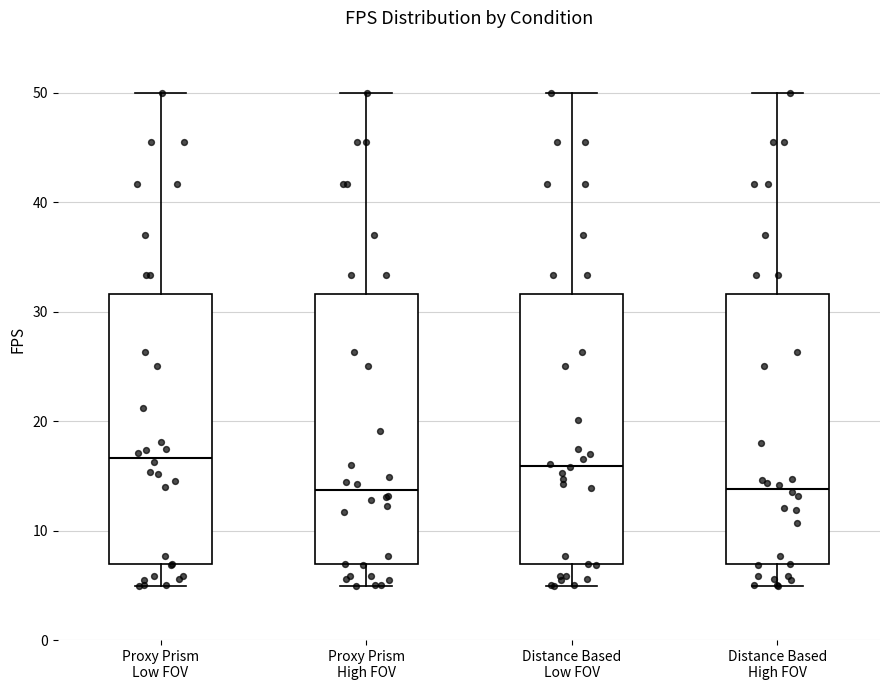

Reading left to right, read every box against the y-axis: the position of its median line, the range the box covers, and the ends of its whiskers. The values are not printed on the chart, so give them approximately, as read against the axis.

Proxy Prism Low FOV: median 17, box 7 to 32, whiskers 5 to 50
Proxy Prism High FOV: median 14, box 7 to 32, whiskers 5 to 50
Distance Based Low FOV: median 16, box 7 to 32, whiskers 5 to 50
Distance Based High FOV: median 14, box 7 to 32, whiskers 5 to 50